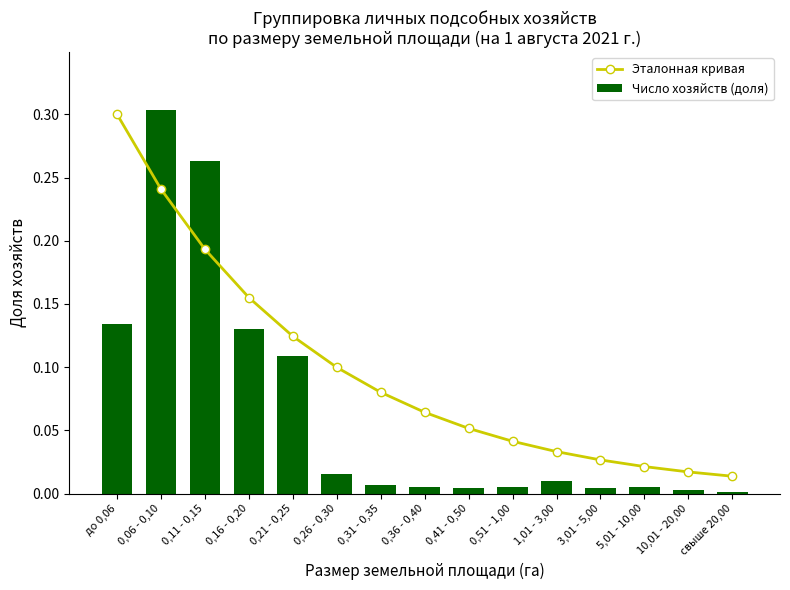

Reading left to right, list all the values displayed in this chart.

Эталонная кривая: до 0,06=0.3	0,06 - 0,10=0.2	0,11 - 0,15=0.2	0,16 - 0,20=0.2	0,21 - 0,25=0.1	0,26 - 0,30=0.1	0,31 - 0,35=0.1	0,36 - 0,40=0.1	0,41 - 0,50=0.1	0,51 - 1,00=0.0	1,01 - 3,00=0.0	3,01 - 5,00=0.0	5,01 - 10,00=0.0	10,01 - 20,00=0.0	свыше 20,00=0.0
Число хозяйств (доля): до 0,06=0.1	0,06 - 0,10=0.3	0,11 - 0,15=0.3	0,16 - 0,20=0.1	0,21 - 0,25=0.1	0,26 - 0,30=0.0	0,31 - 0,35=0.0	0,36 - 0,40=0.0	0,41 - 0,50=0.0	0,51 - 1,00=0.0	1,01 - 3,00=0.0	3,01 - 5,00=0.0	5,01 - 10,00=0.0	10,01 - 20,00=0.0	свыше 20,00=0.0